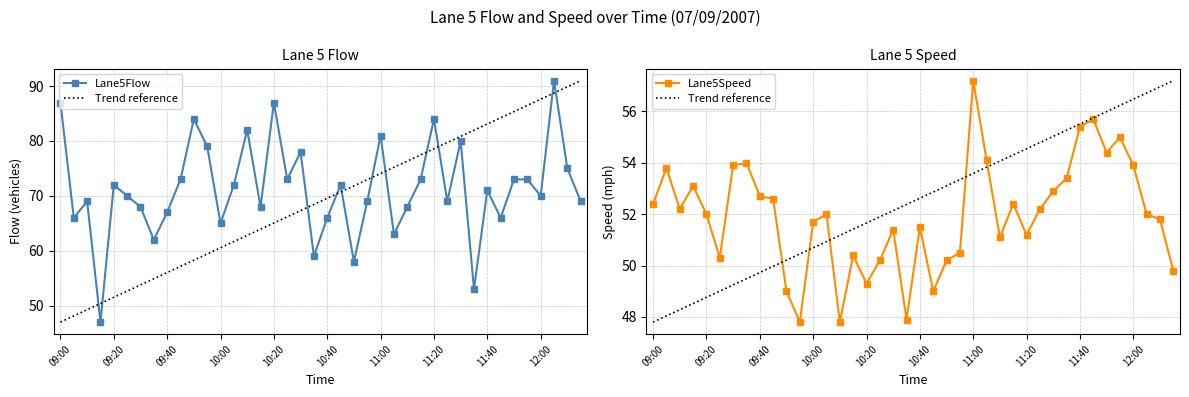

Reading left to right, what are all the values shown in this chart?

Lane5Flow: 87.0	66.0	69.0	47.0	72.0	70.0	68.0	62.0	67.0	73.0	84.0	79.0	65.0	72.0	82.0	68.0	87.0	73.0	78.0	59.0	66.0	72.0	58.0	69.0	81.0	63.0	68.0	73.0	84.0	69.0	80.0	53.0	71.0	66.0	73.0	73.0	70.0	91.0	75.0	69.0
Lane5Speed: 52.4	53.8	52.2	53.1	52.0	50.3	53.9	54.0	52.7	52.6	49.0	47.8	51.7	52.0	47.8	50.4	49.3	50.2	51.4	47.9	51.5	49.0	50.2	50.5	57.2	54.1	51.1	52.4	51.2	52.2	52.9	53.4	55.4	55.7	54.4	55.0	53.9	52.0	51.8	49.8